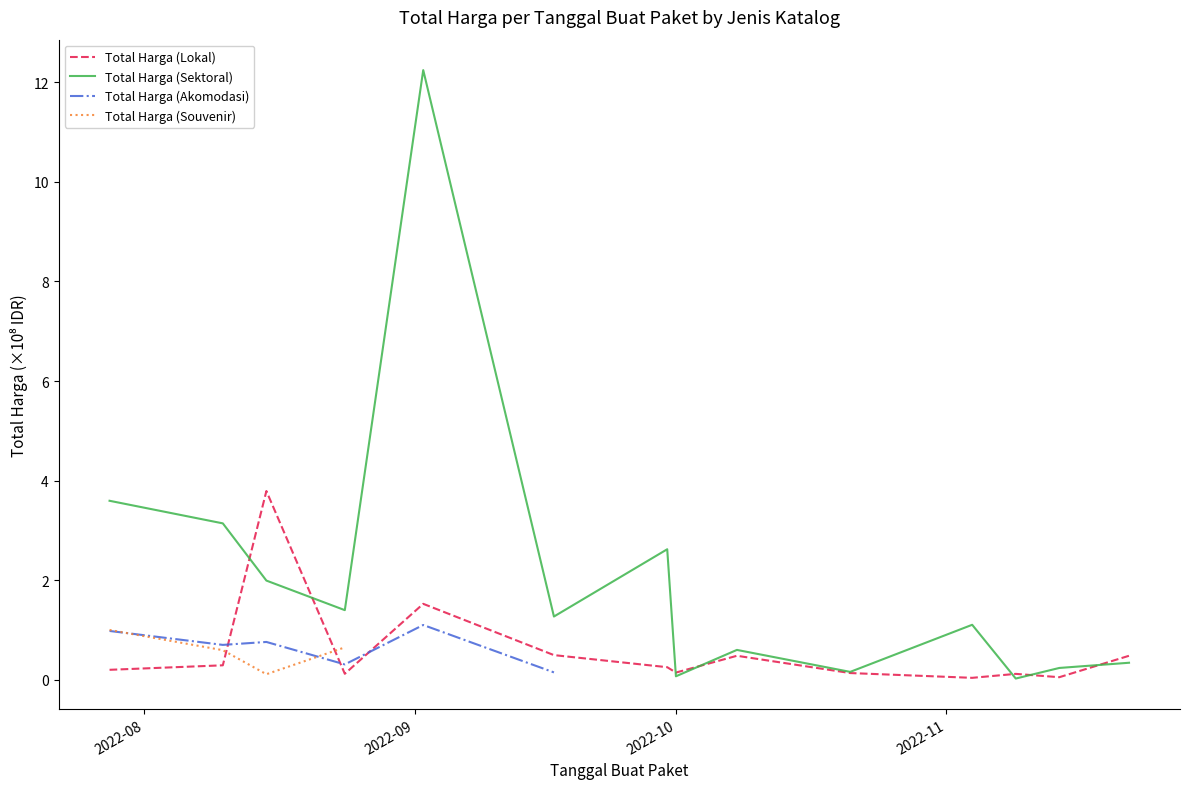

How many interior local peaks does the Total Harga (Lokal) series have?

4